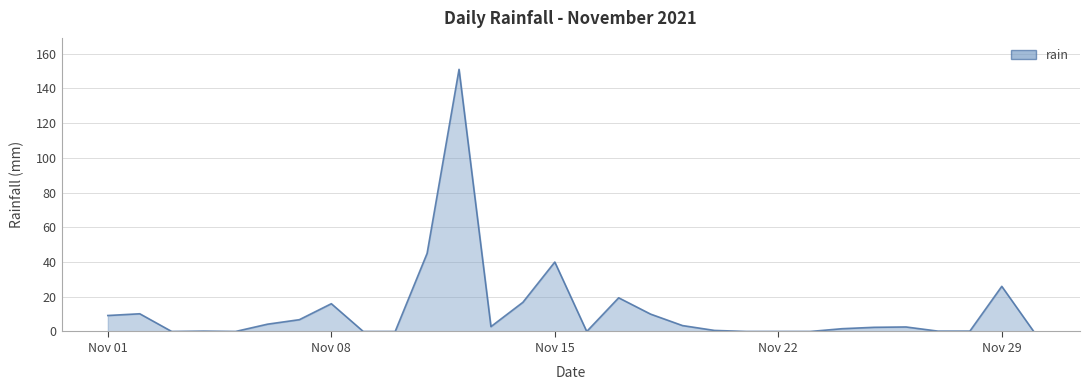

What is the maximum value shown in the chart?

151.0